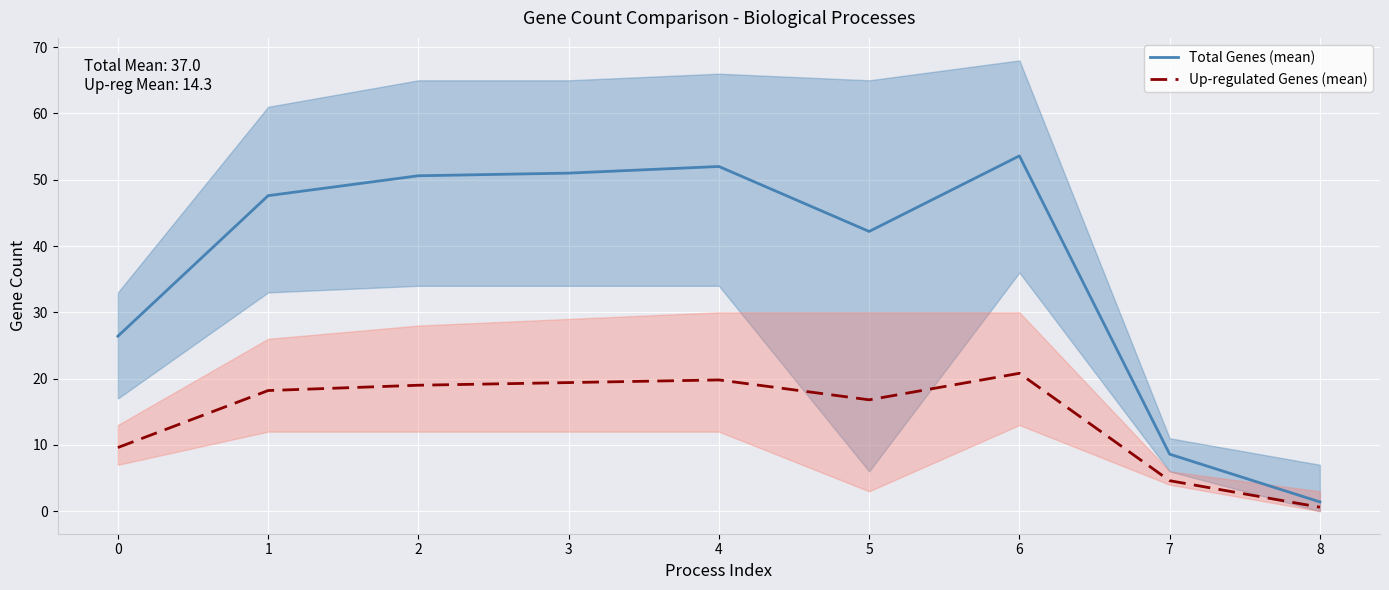

Count the number of categories in the chart.

9